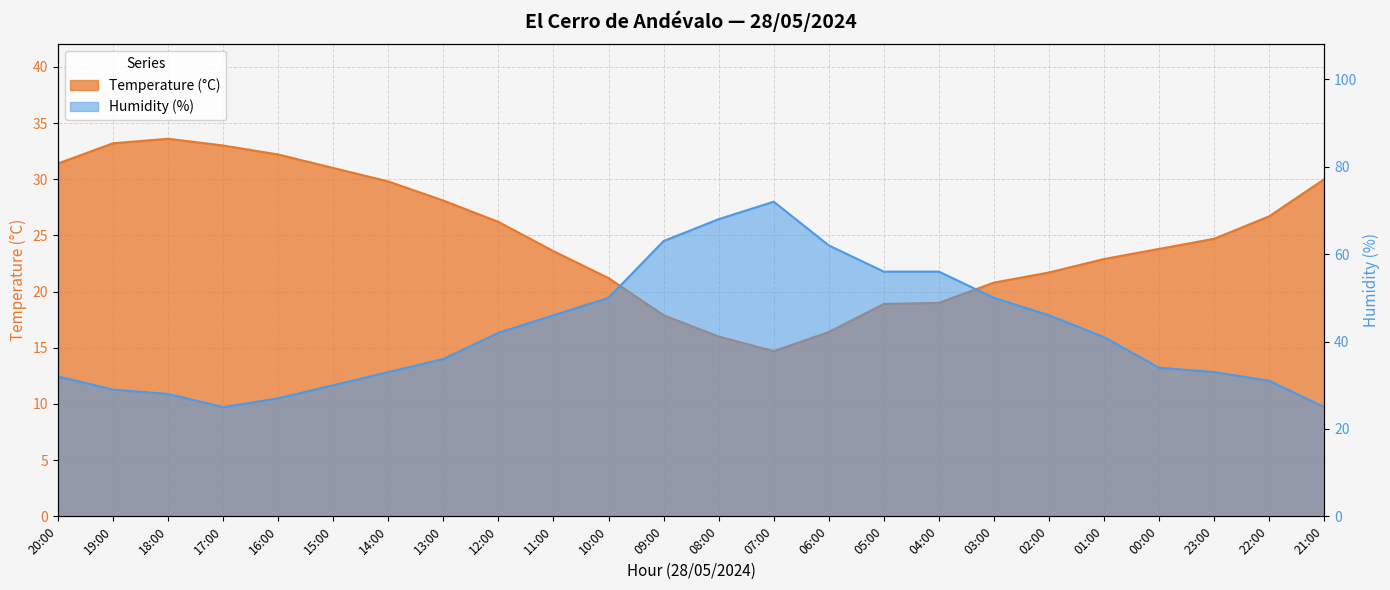

Rank the series by their average value, from lowest to highest.

Temperature (°C), Humidity (%)